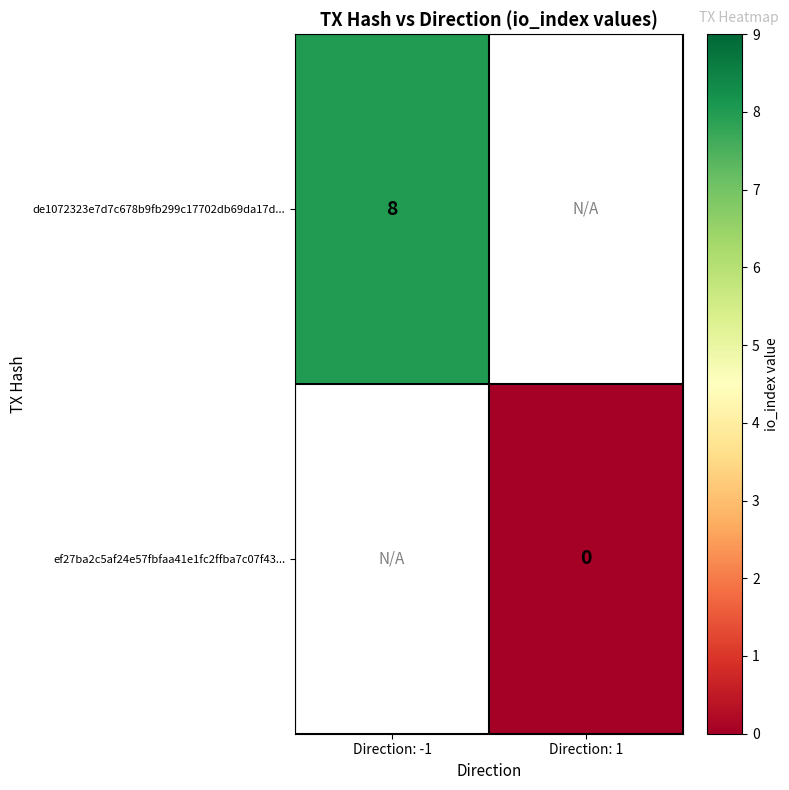

Is it true that de1072323e7d7c678b9fb299c17702db69da17d... equals 8 at Direction: -1?

True